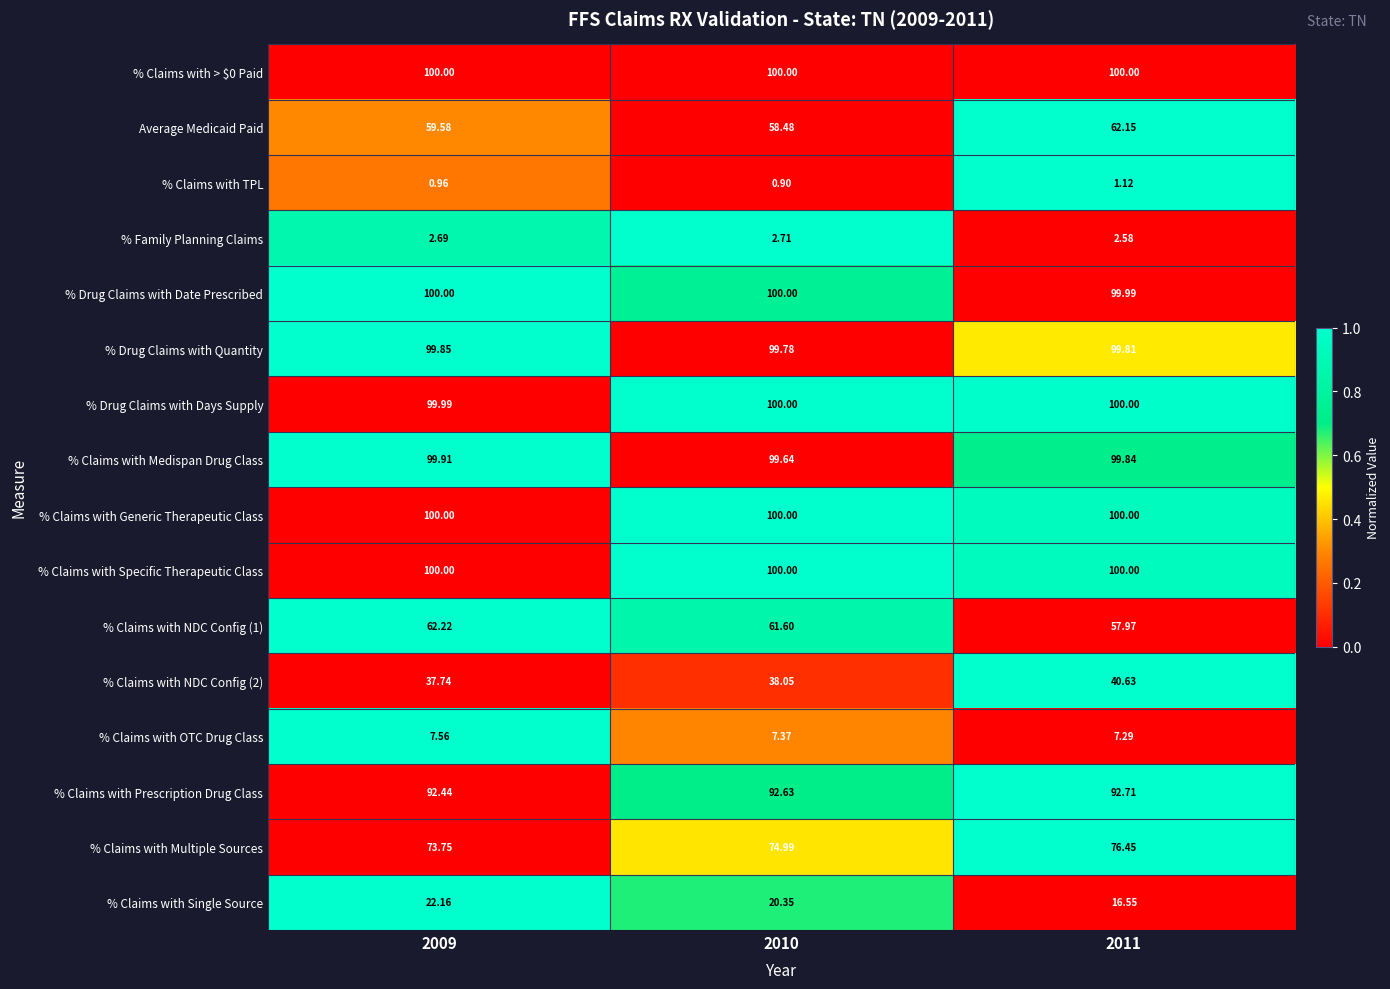

Between 2009 and 2011, which series saw the biggest shift?

% Claims with Single Source